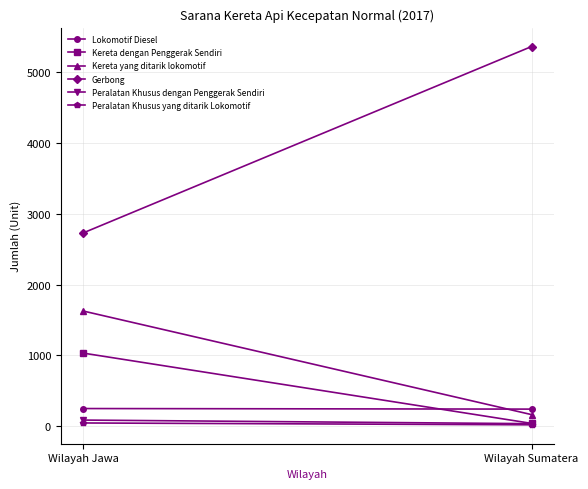

Rank the categories by Lokomotif Diesel value from highest to lowest.

Wilayah Jawa, Wilayah Sumatera